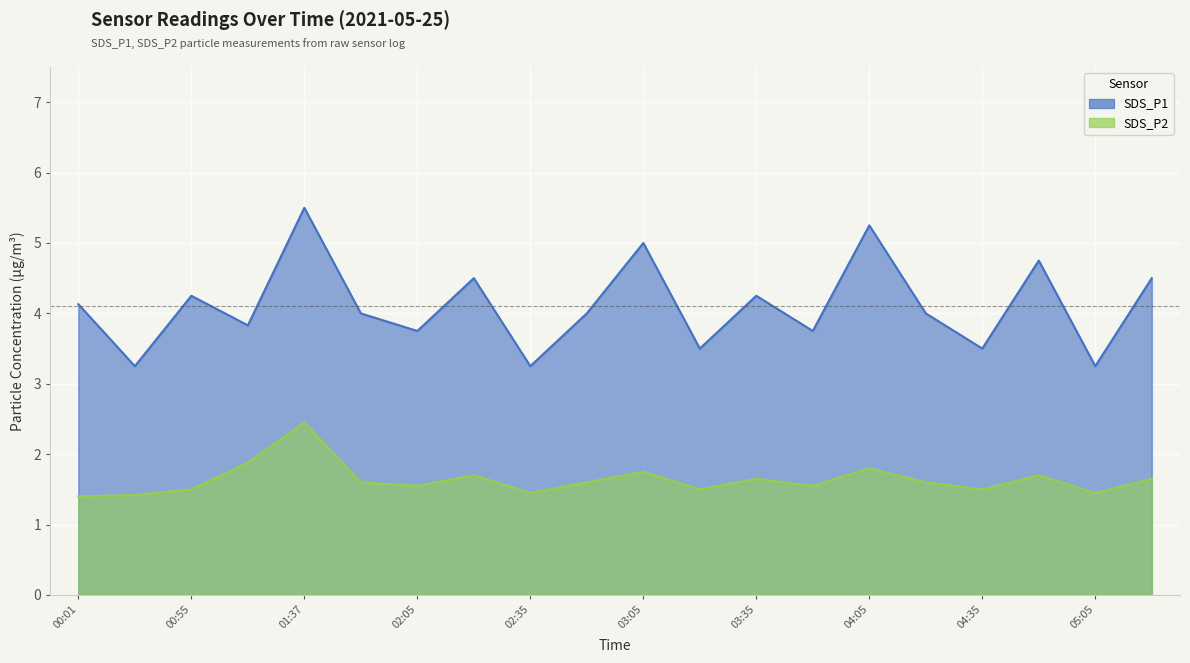

What is the average value of the SDS_P2 series?

1.6